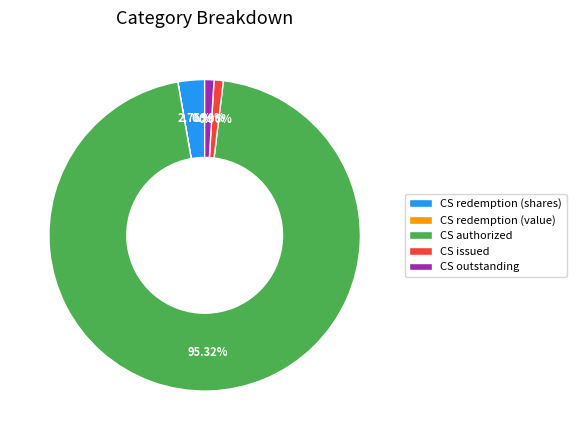

Is the sum of CS issued and CS redemption (shares) greater than half?

No